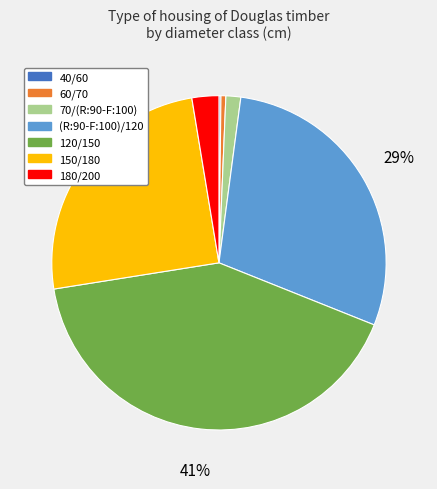

To the nearest percent, what is the average slice percentage?

14%